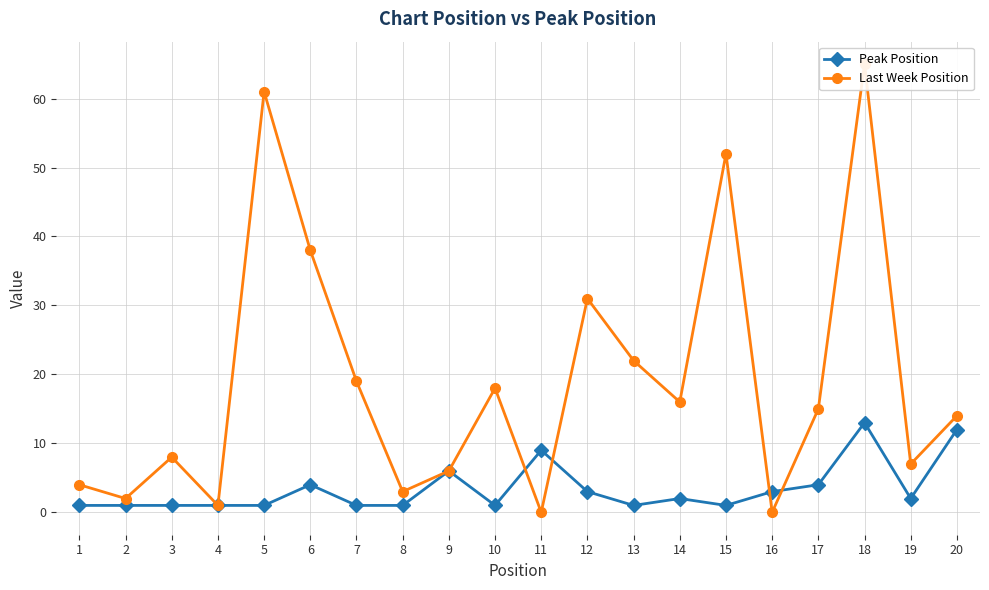

How many interior local peaks does the Peak Position series have?

5